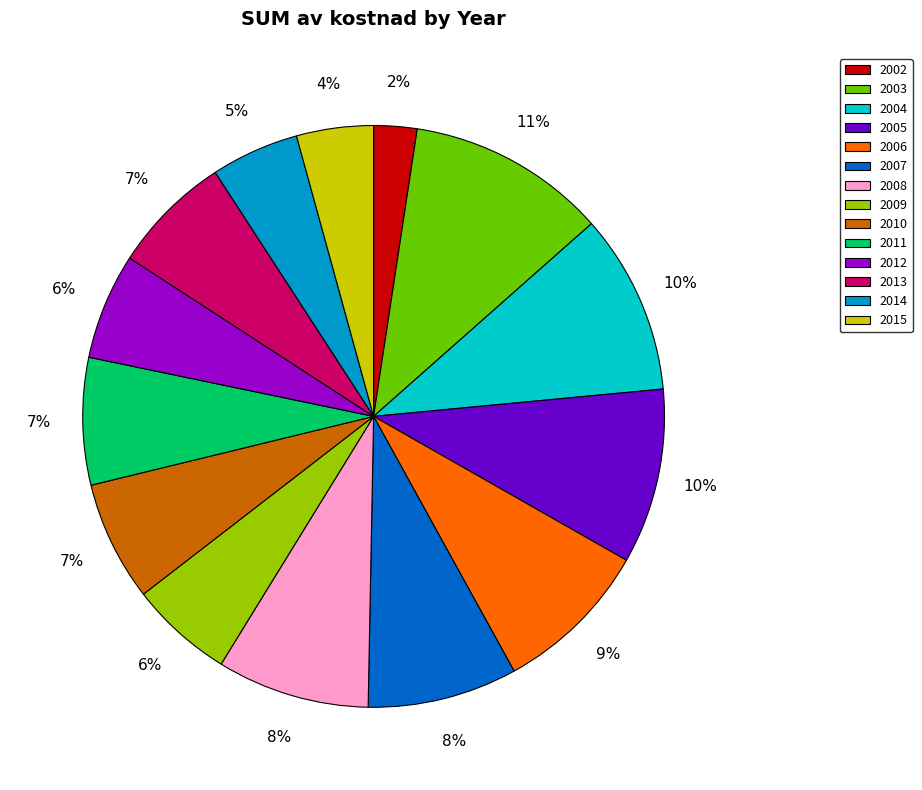

How many slices are in this pie chart?

14